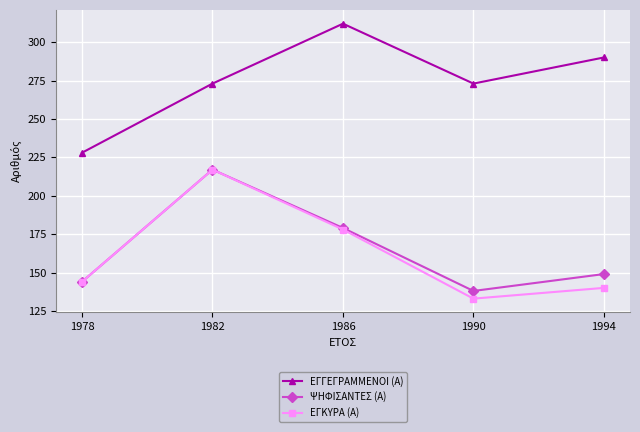

Is it true that ΕΓΚΥΡΑ (Α) equals 133 at 1990?

True